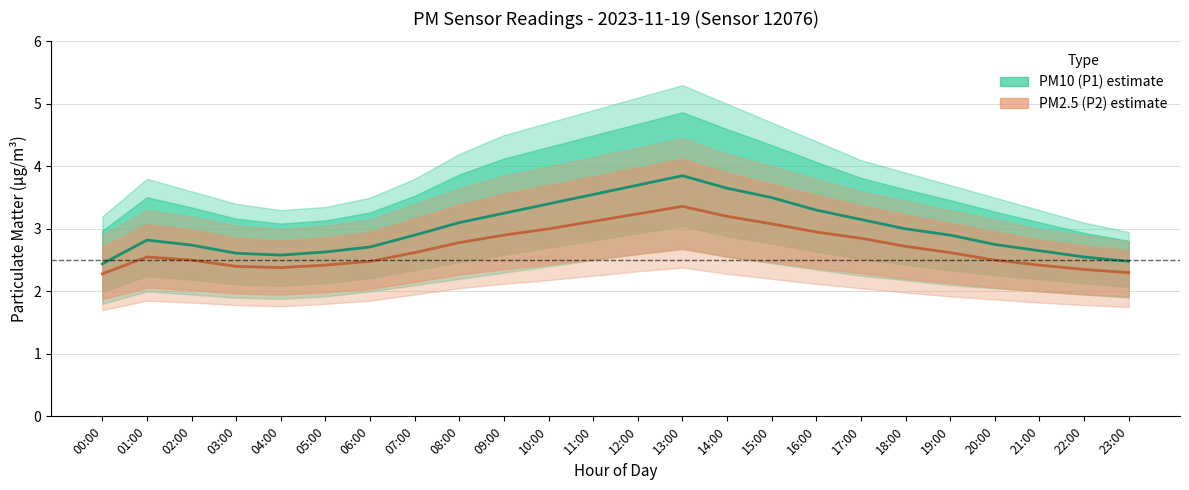

What is the difference between the maximum and second lowest values in the PM2.5 (P2) series?

1.1